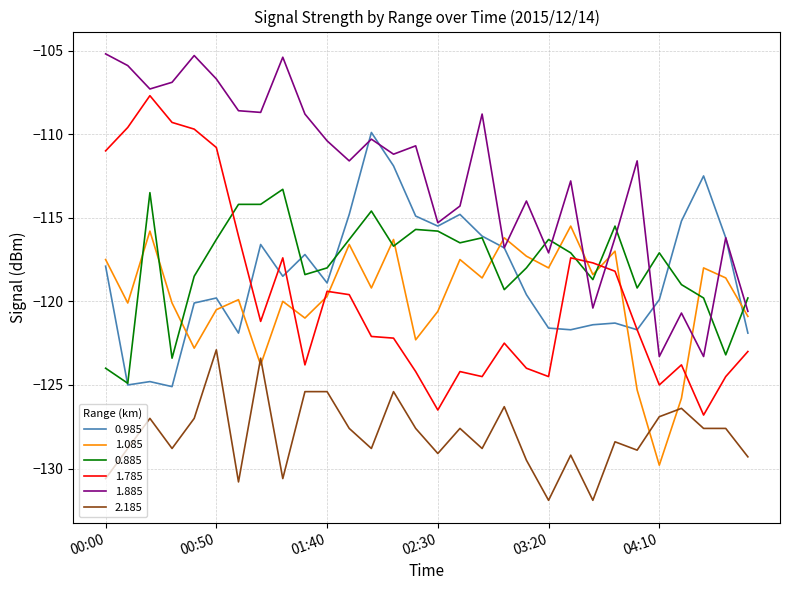

Which series has the largest total across all categories?

1.885